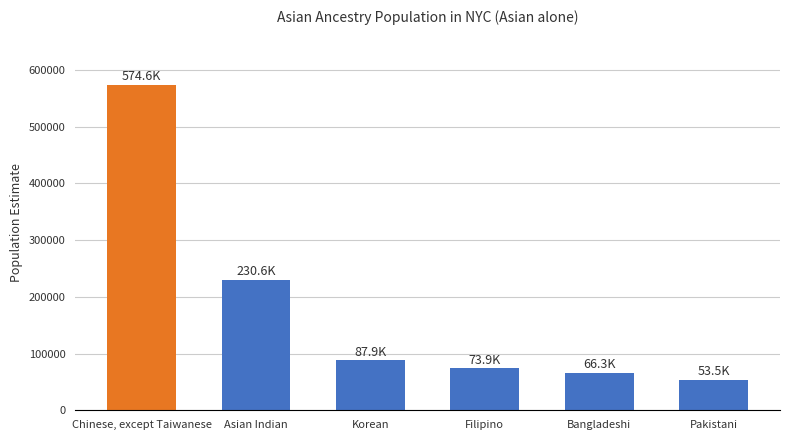

What is the change in value from Asian Indian to Pakistani?

-177053